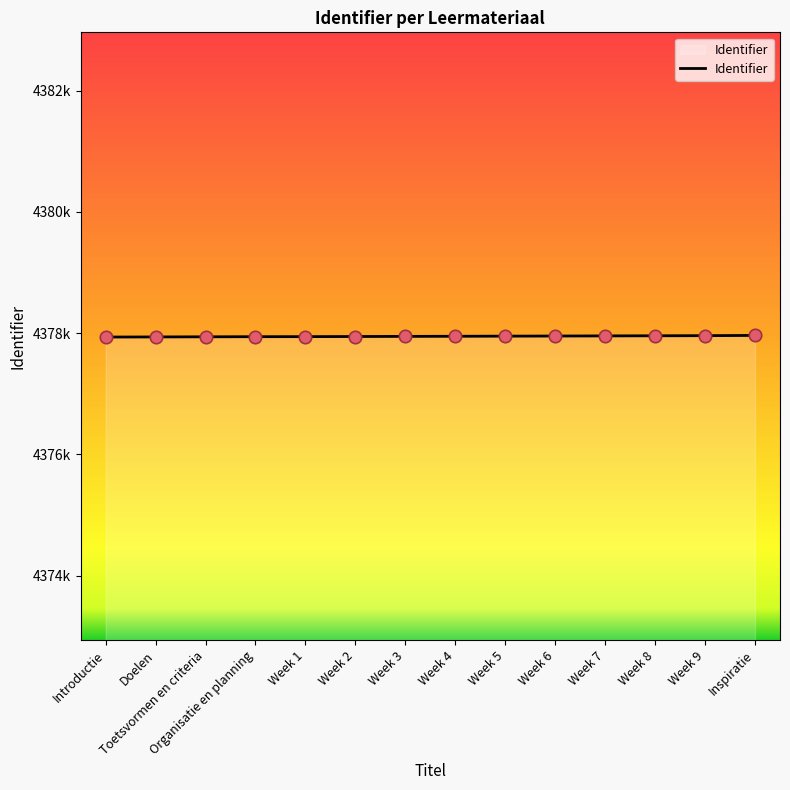

What is the ratio of the value at Organisatie en planning to the value at Week 9?

1.0